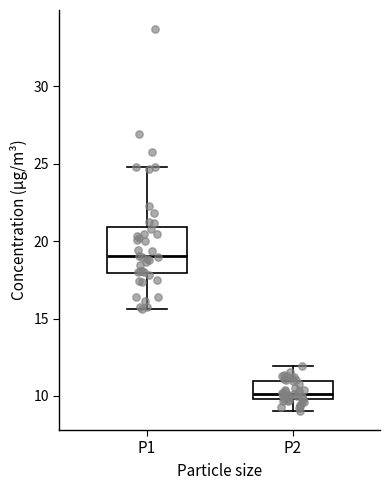

Which box's median line is the highest?

P1